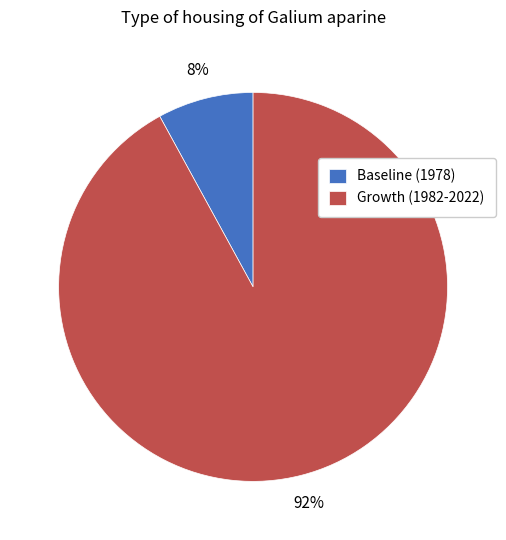

Which category has the smallest portion of the pie?

Baseline (1978)